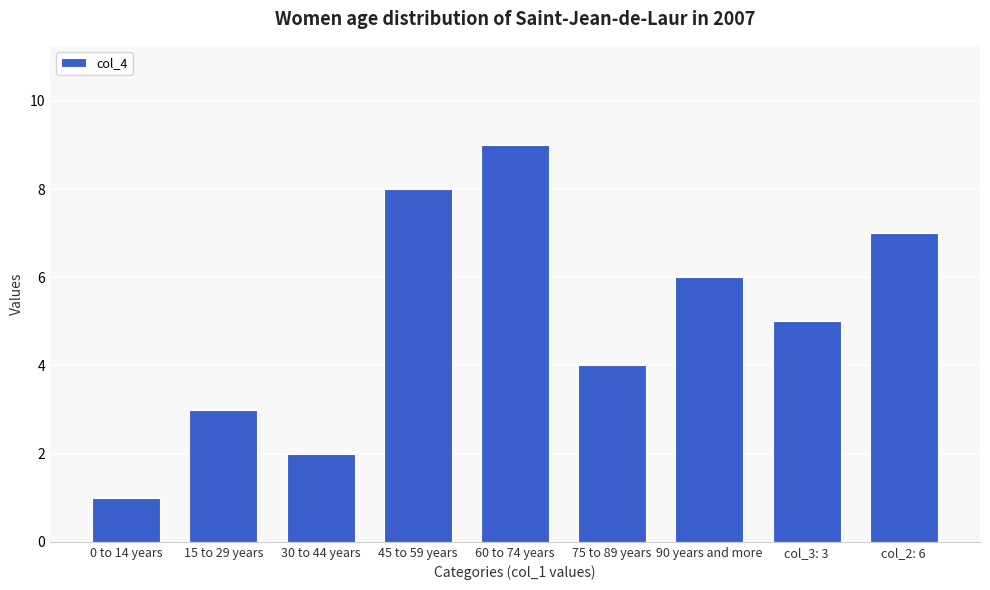

The chart shows a value of 3 at 75 to 89 years. True or false?

False